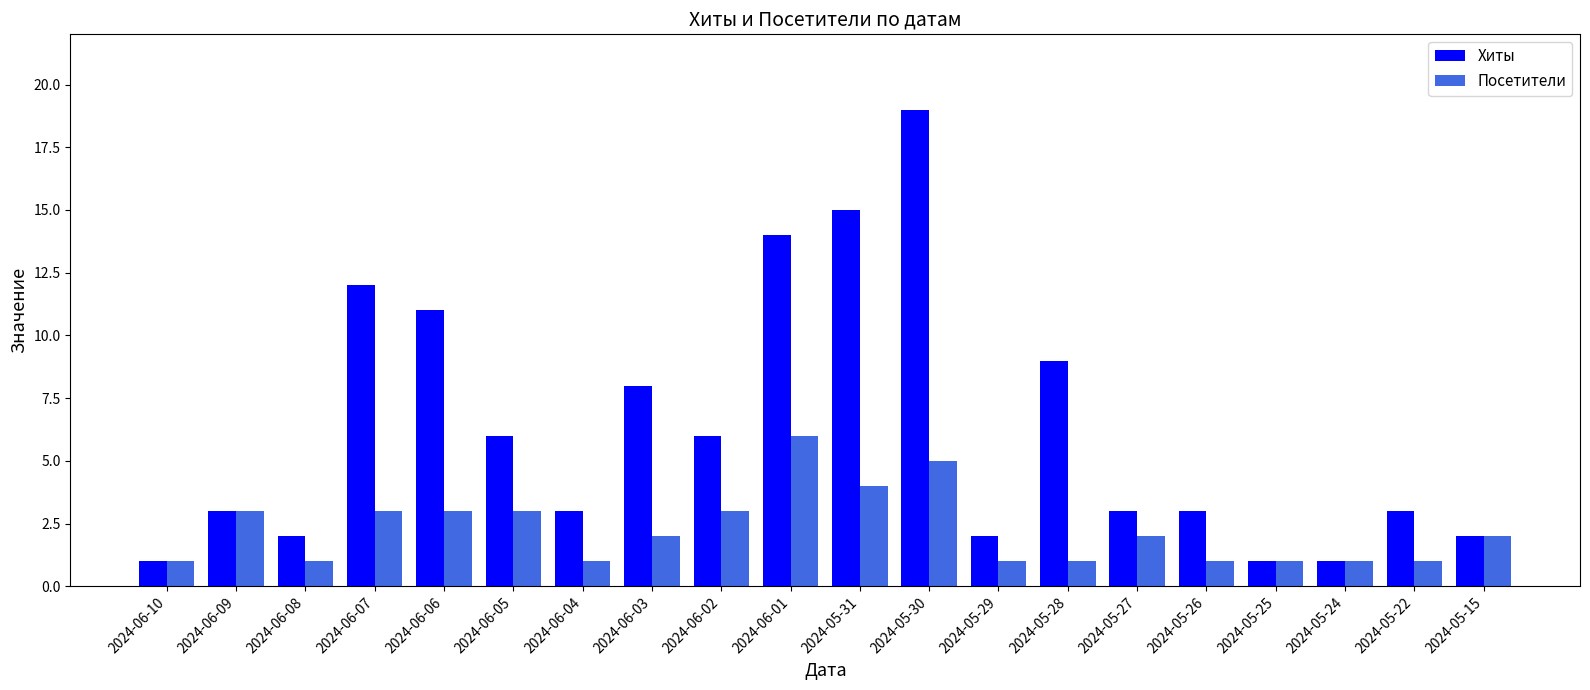

What is the spread (max minus min) of values at 2024-06-03?

6